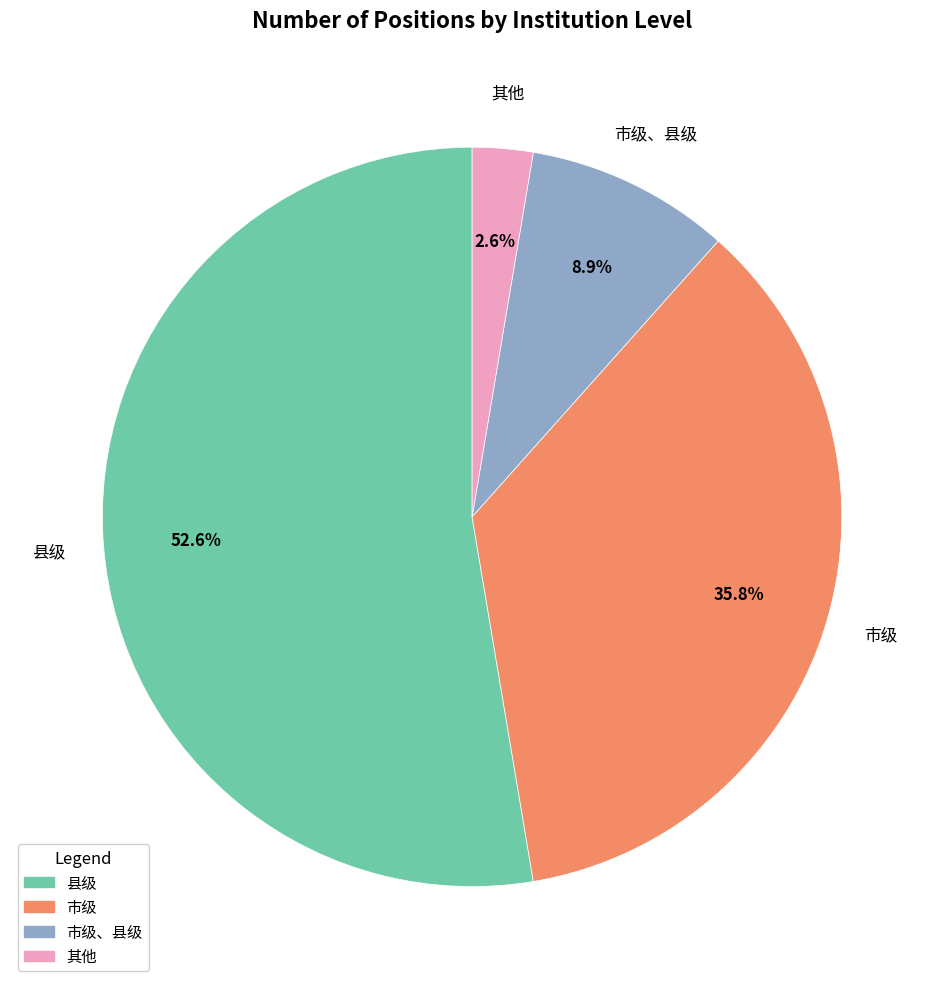

Combined, do 市级 and 市级、县级 account for over 50%?

No